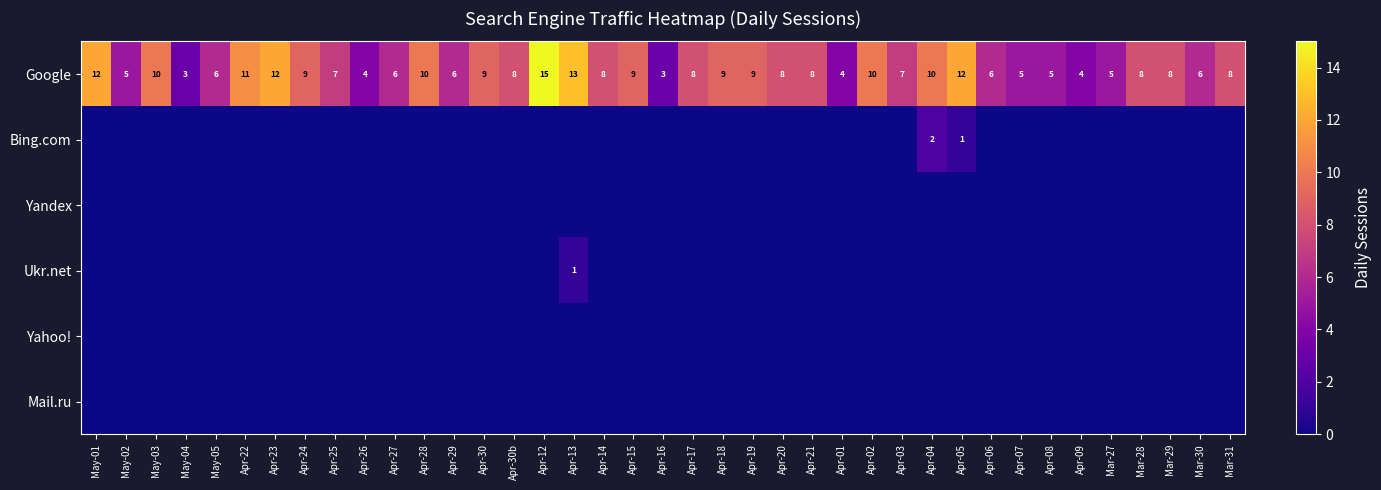

What is the lowest value of the Google series?

3